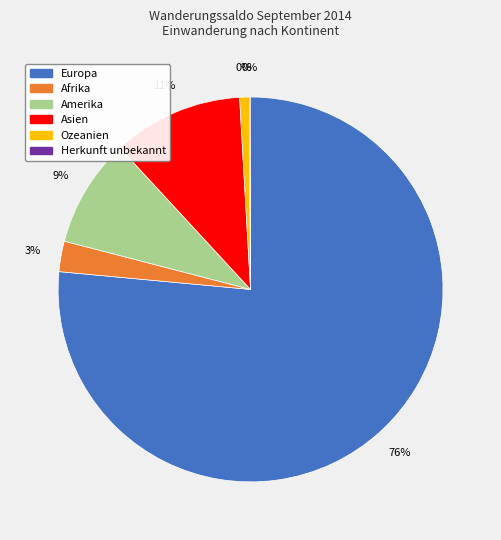

How many segments does this pie chart have?

6